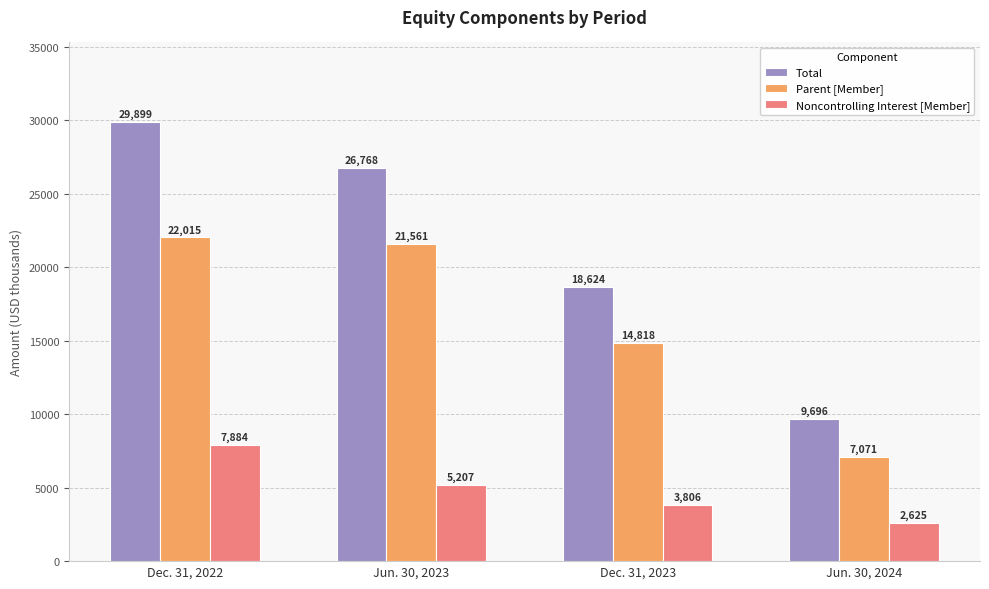

How many data points in Noncontrolling Interest [Member] are less than 5207?

2